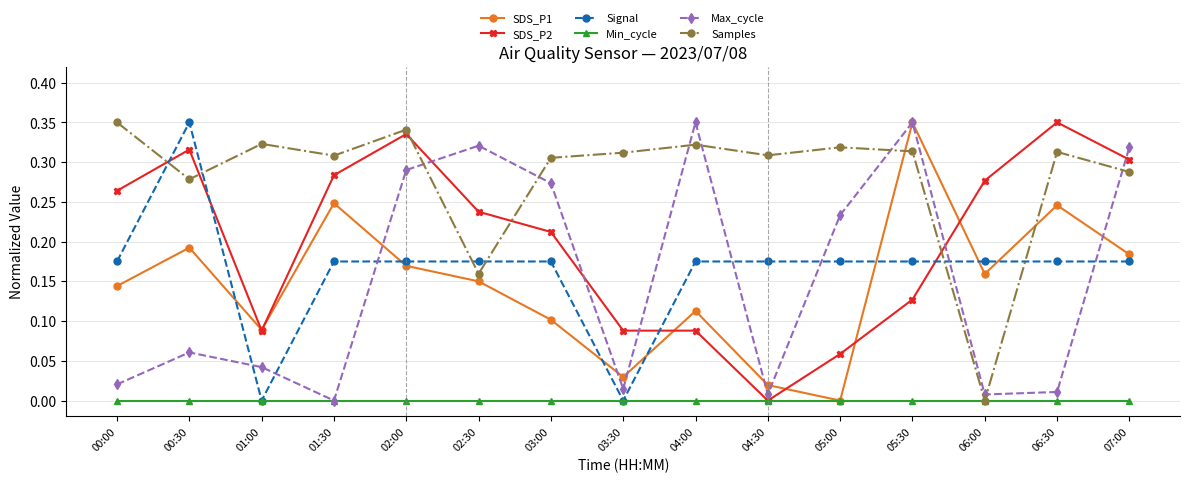

At which category does Signal reach its first local valley?

01:00